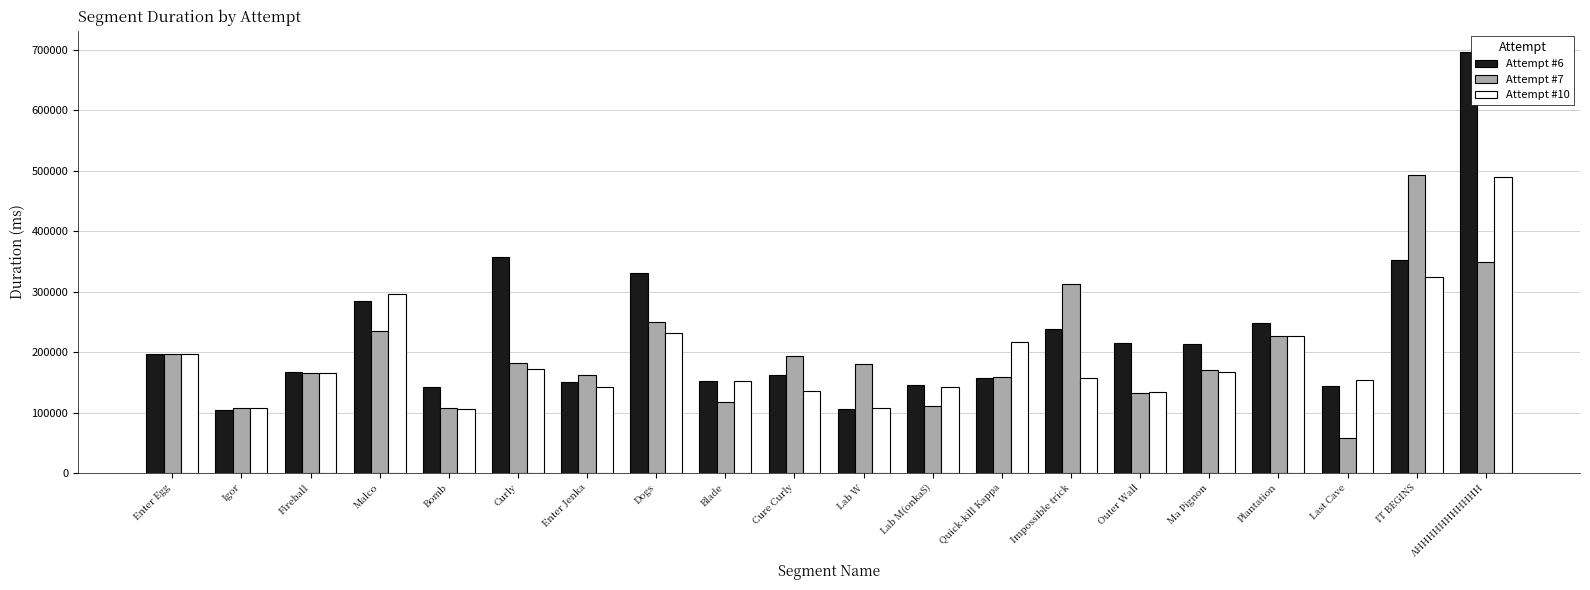

What value does the Attempt #7 series have at Cure Curly?

193256